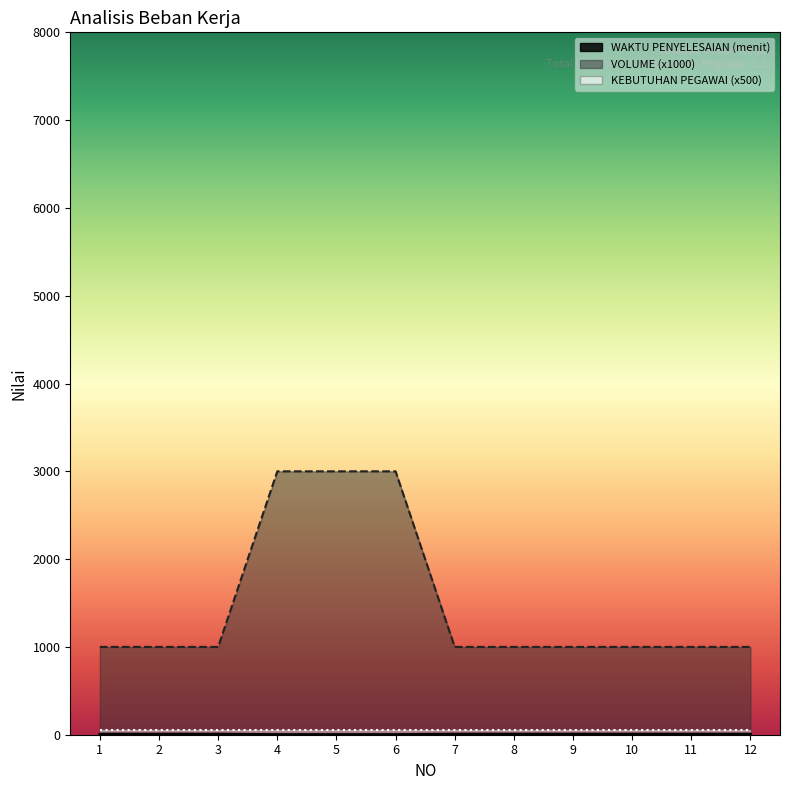

What is the greatest value displayed?

3000.0